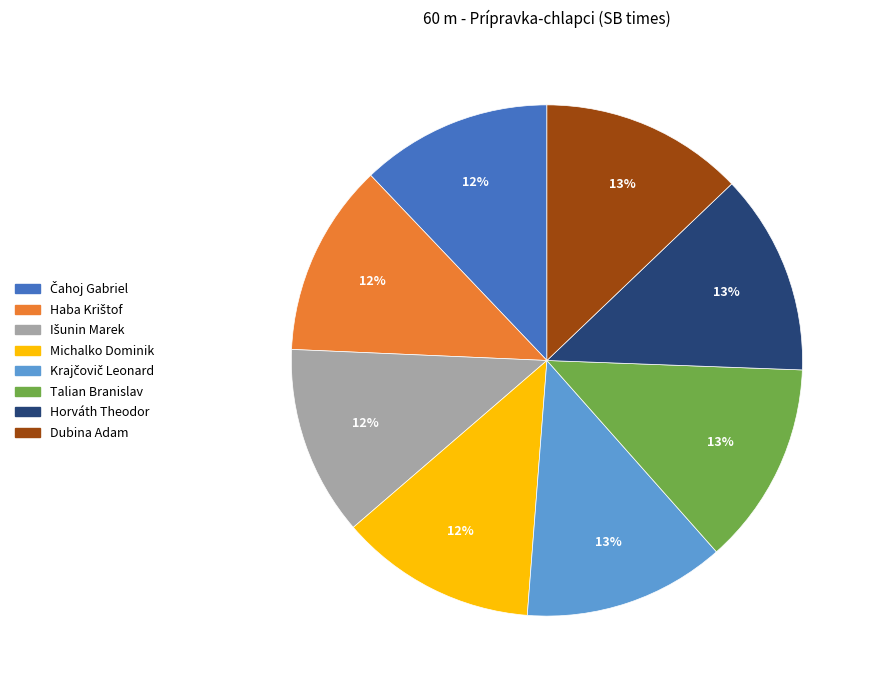

To the nearest percent, what is the difference between the largest and smallest slice percentages?

1%